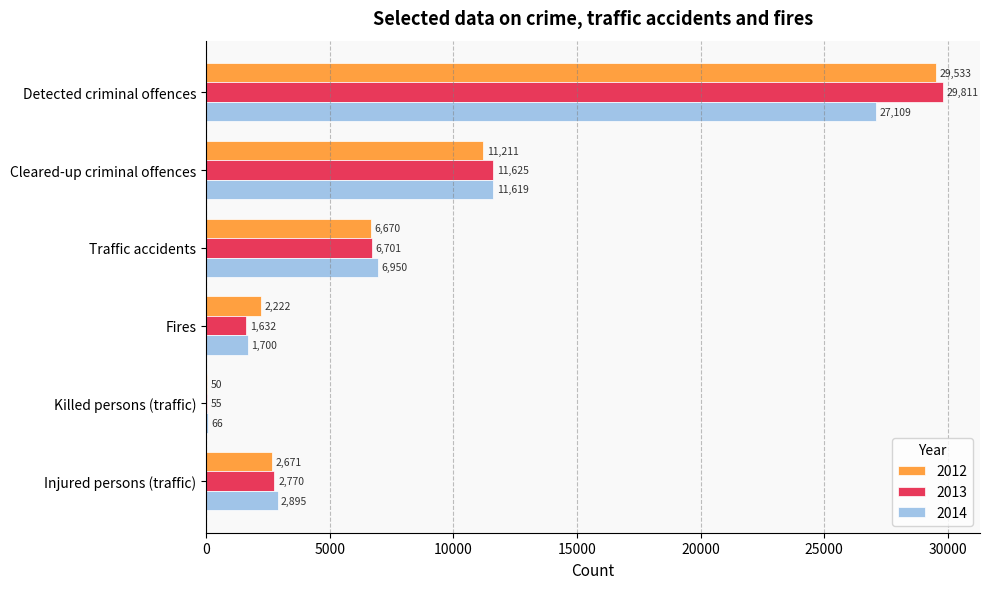

Between Traffic accidents and Fires, which series saw the biggest shift?

2014